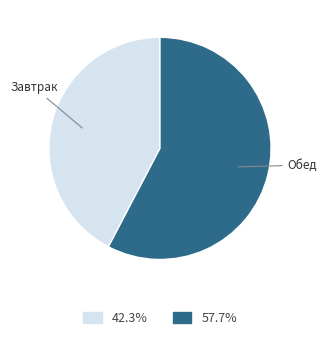

Count the number of slices in the pie.

2